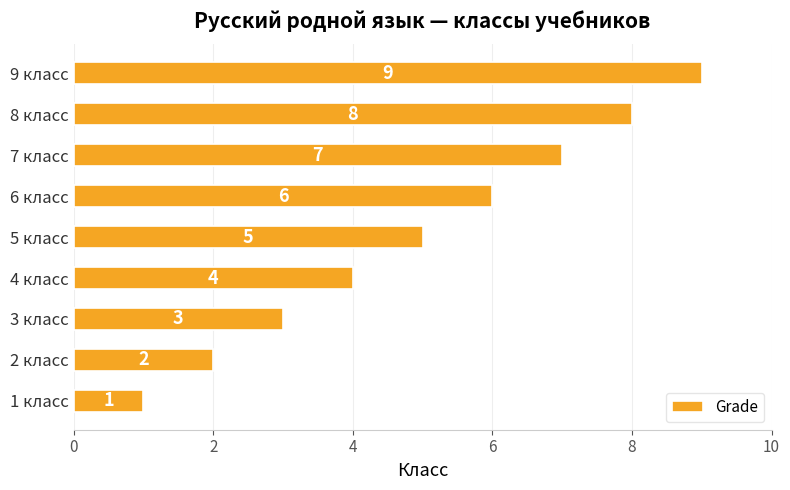

At which category does the chart reach its peak across all series?

9 класс